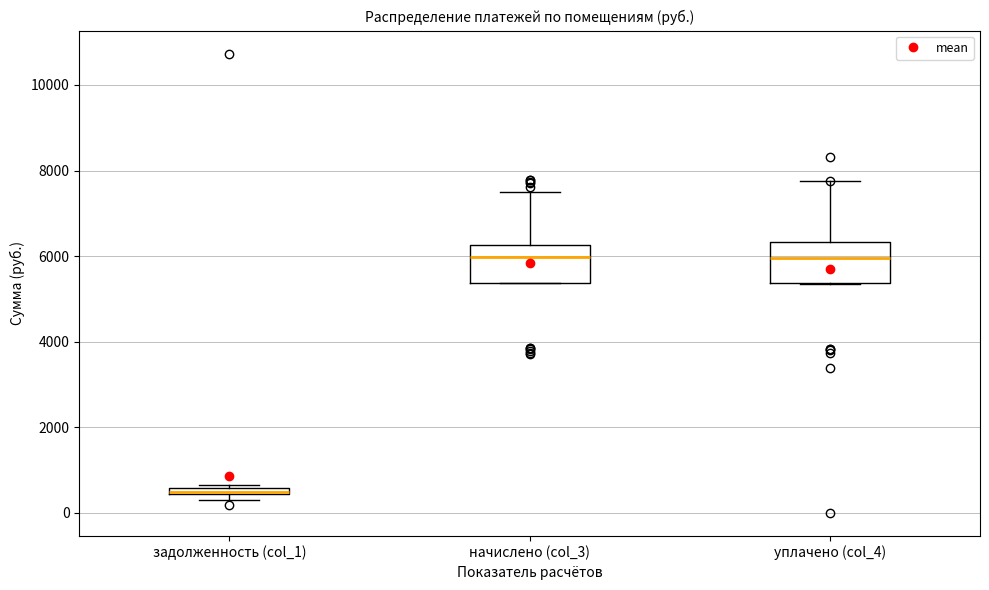

Where is the lower edge of the box for начислено (col_3) on the y-axis? The values are not printed on the chart, so give them approximately, as read against the axis.

5400